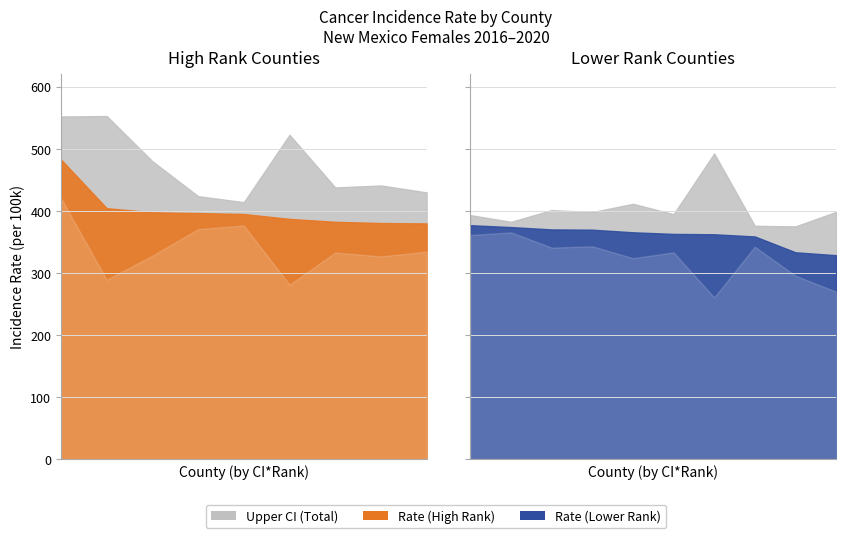

Reading left to right, transcribe all the data shown in this chart.

Rate: Torrance=482.6	Union=404.3	Quay=397.7	Valencia=396.5	Sandoval=394.9	Guadalupe=387.1	Los Alamos=382.4	Socorro=380.4	Luna=379.8	Dona Ana=376.9	Bernalillo=373.9	Lea=370.1	Otero=369.7	Cibola=365.5	Eddy=362.9	Mora=362.3	Santa Fe=358.8	San Miguel=333.3	Sierra=328.6
Lower CI: Torrance=420.5	Union=289.1	Quay=327.9	Valencia=370.7	Sandoval=376.5	Guadalupe=281.2	Los Alamos=332.9	Socorro=326.6	Luna=334.4	Dona Ana=361.2	Bernalillo=365.4	Lea=340.8	Otero=343.0	Cibola=323.8	Eddy=333.2	Mora=260.7	Santa Fe=342.3	San Miguel=295.6	Sierra=269.9
Upper CI: Torrance=552.0	Union=552.7	Quay=479.9	Valencia=423.7	Sandoval=414.0	Guadalupe=522.5	Los Alamos=437.7	Socorro=440.9	Luna=429.8	Dona Ana=393.1	Bernalillo=382.4	Lea=401.3	Otero=398.0	Cibola=411.4	Eddy=394.7	Mora=492.5	Santa Fe=376.0	San Miguel=375.0	Sierra=398.3